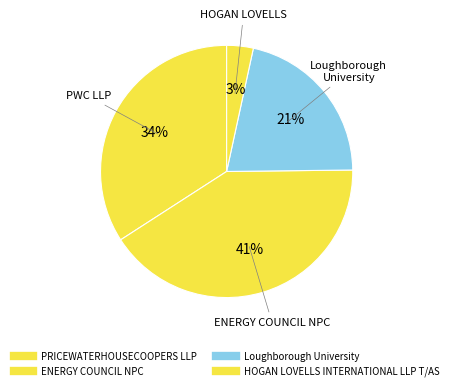

How many segments does this pie chart have?

4